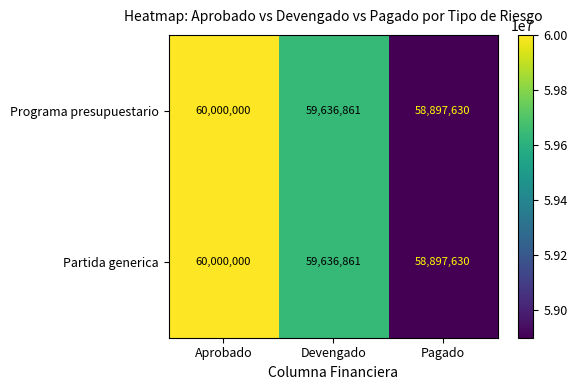

Is the value of Programa presupuestario at Pagado greater than the value of Partida generica at Aprobado?

No